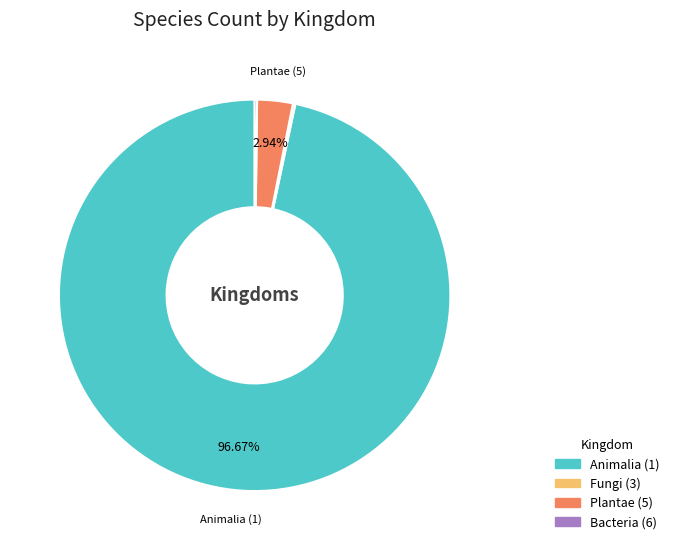

Which has a higher value, Plantae (5) or Animalia (1)?

Animalia (1)